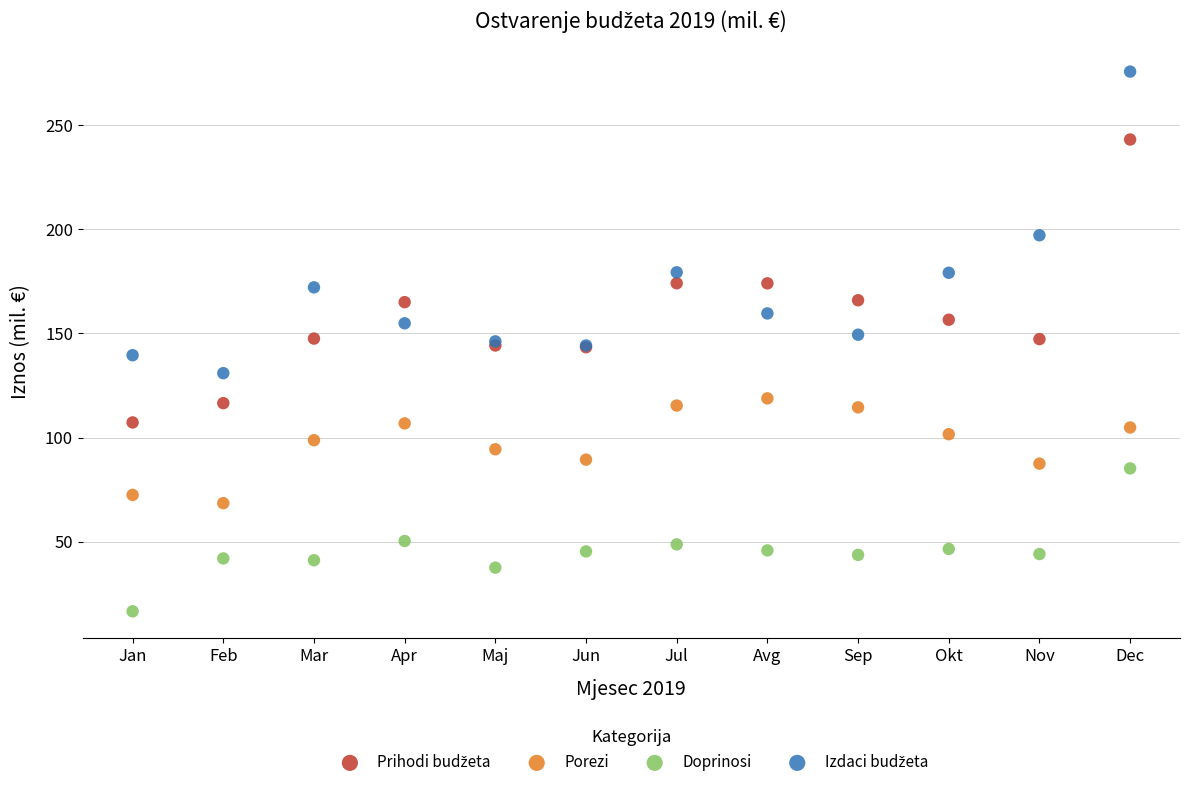

What is the X range (max minus min) for the scatter plot?

11.0